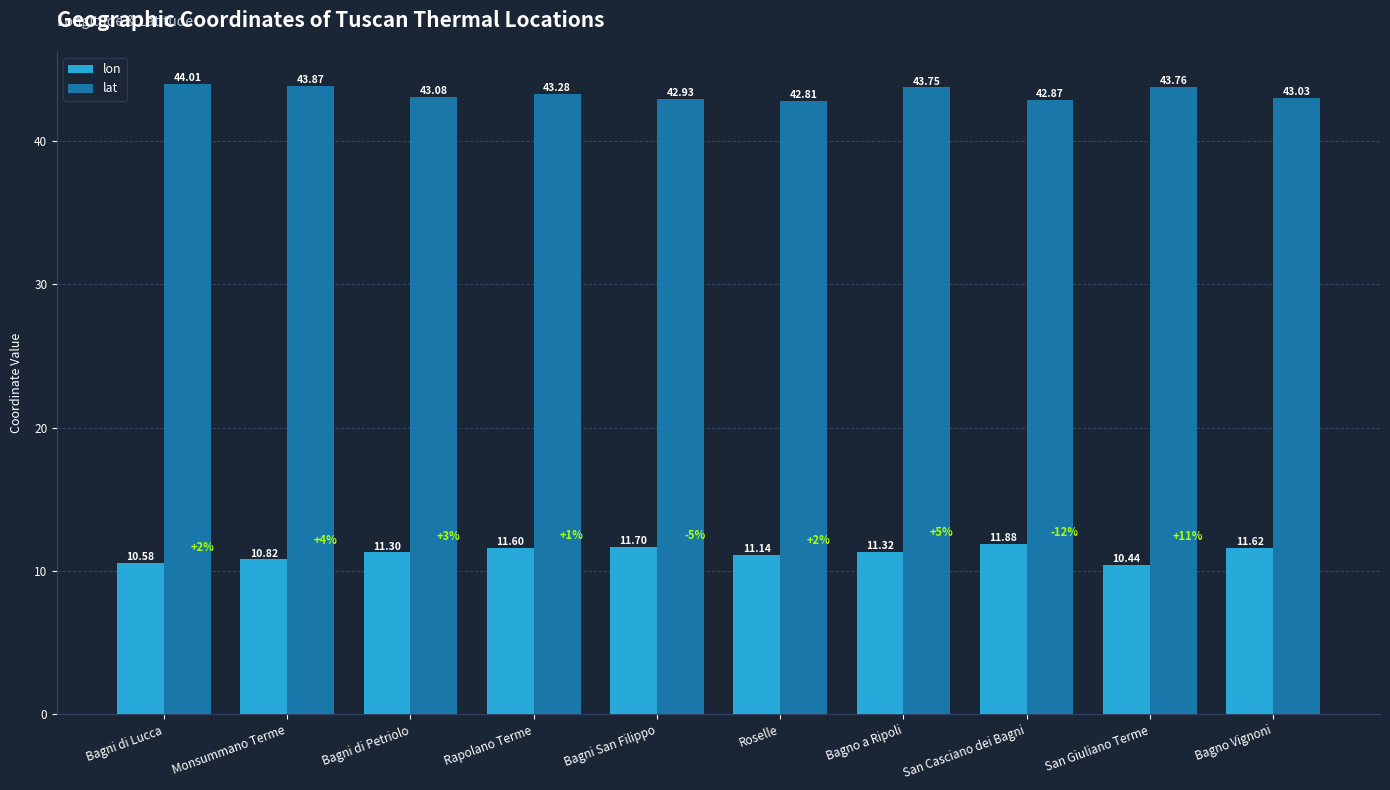

Rank the series by their maximum value, from lowest to highest.

lon, lat